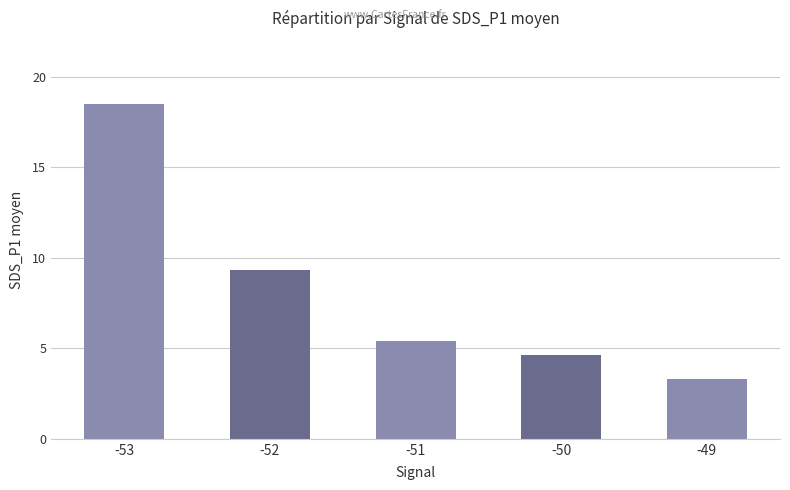

What is the value of the 1st bar from the left?

18.5